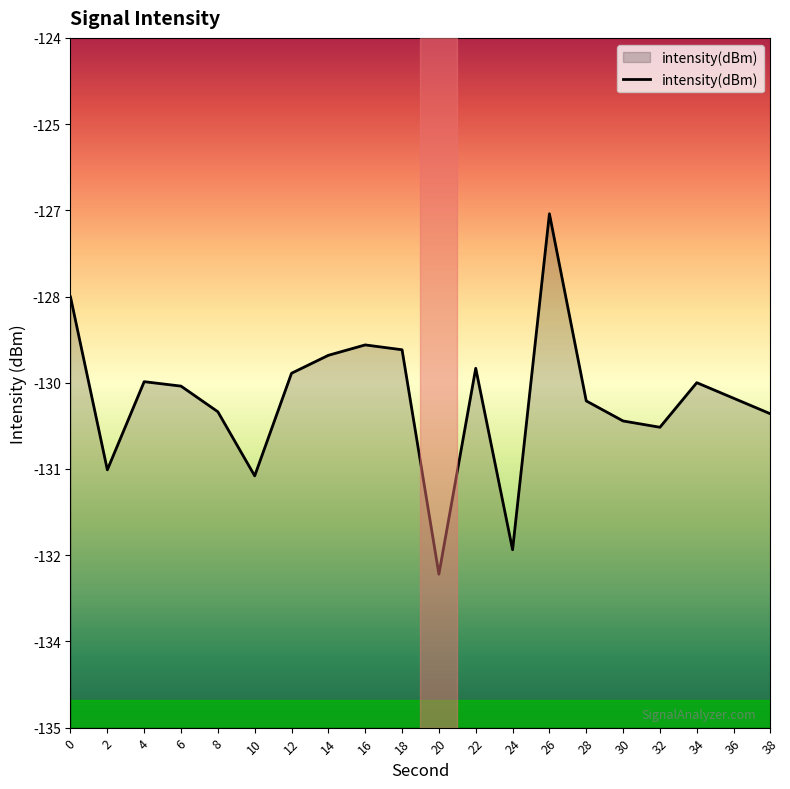

True or false: the data shows -48.1 at 38.

False